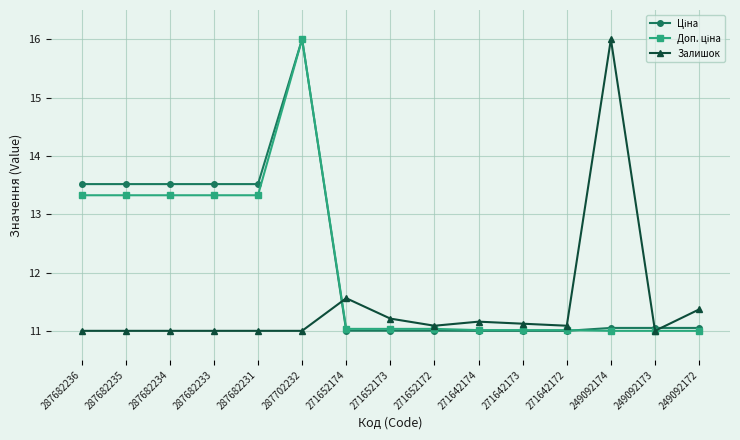

True or false: Залишок has a value of 19.8 at 271642173.

False